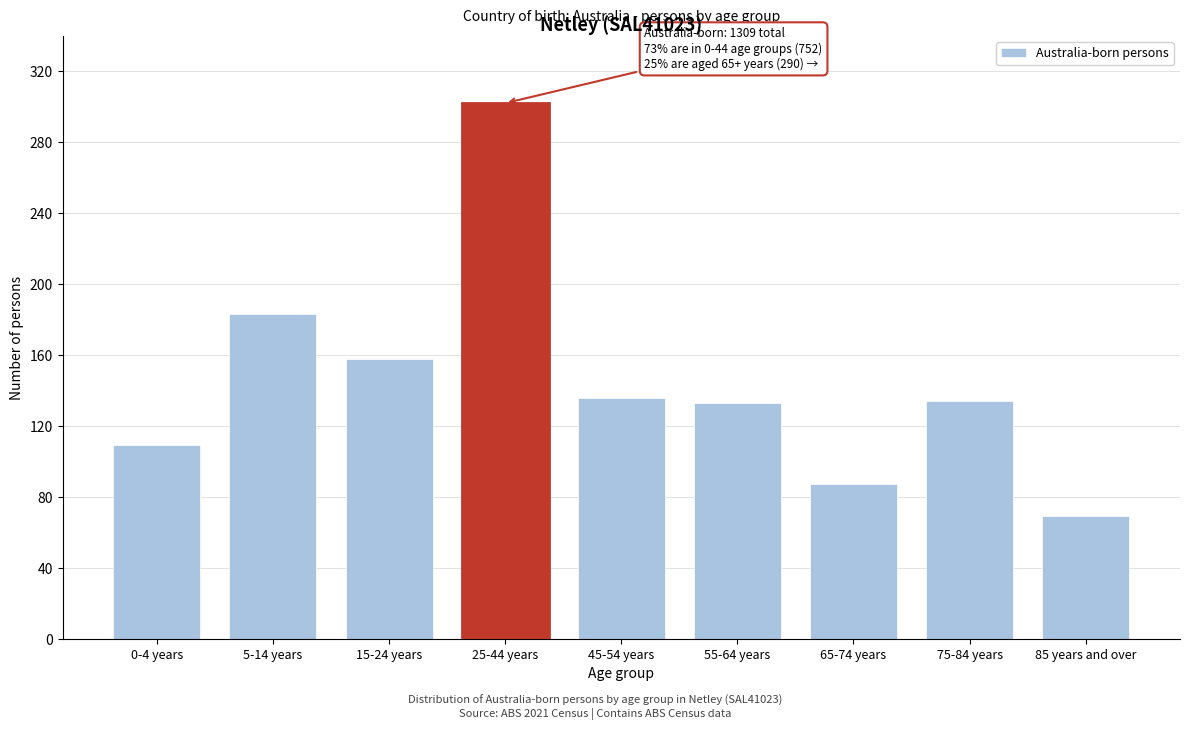

What is the label of the 3rd bar from the left?

15-24 years